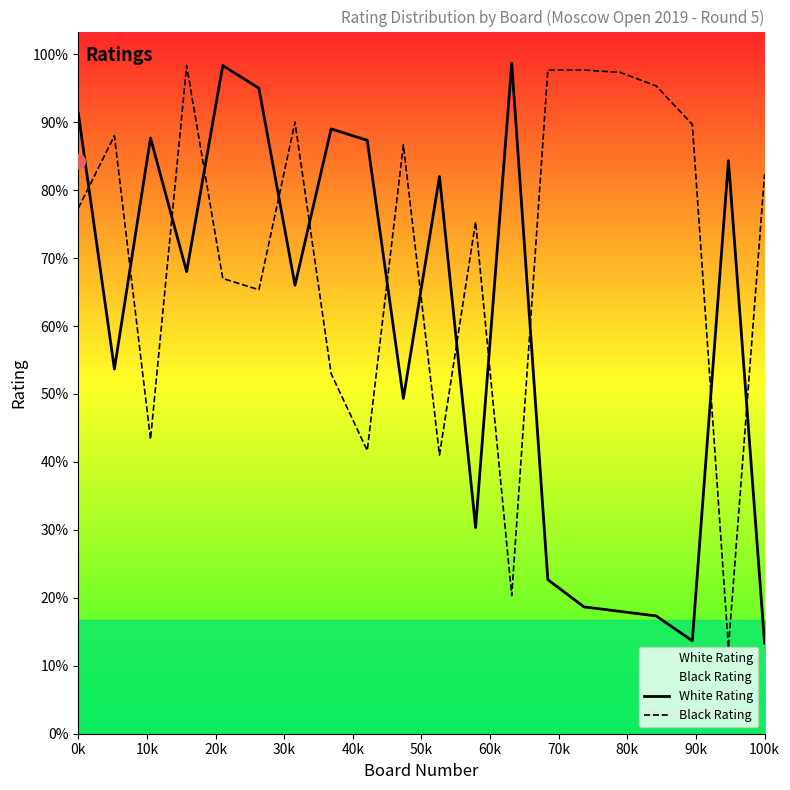

Is it true that White Rating equals 1330 at 0k?

False